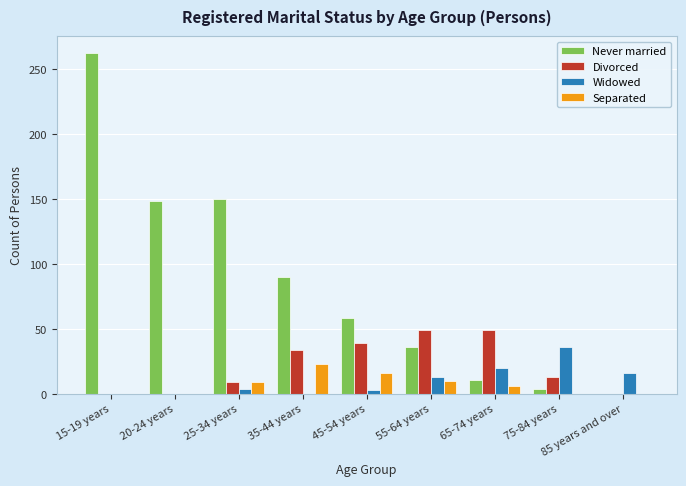

At which category is the sum across all series the highest?

15-19 years